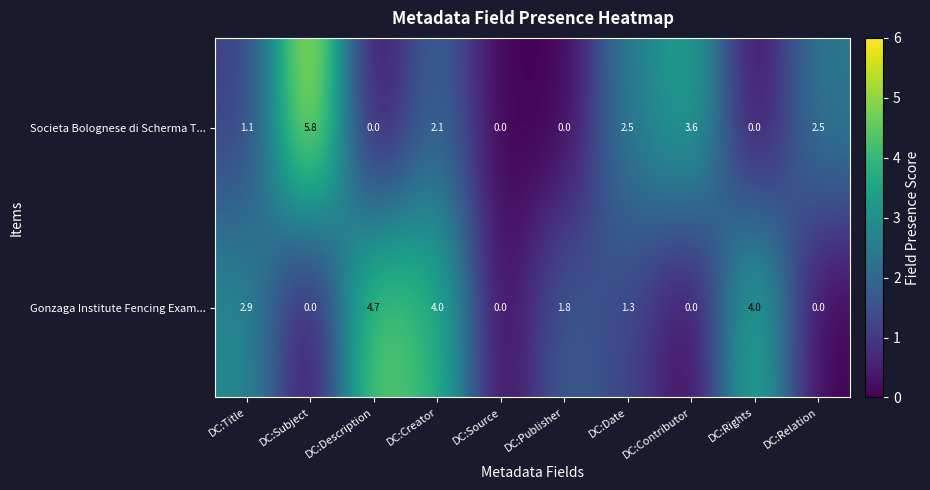

How many series are shown in this chart?

2